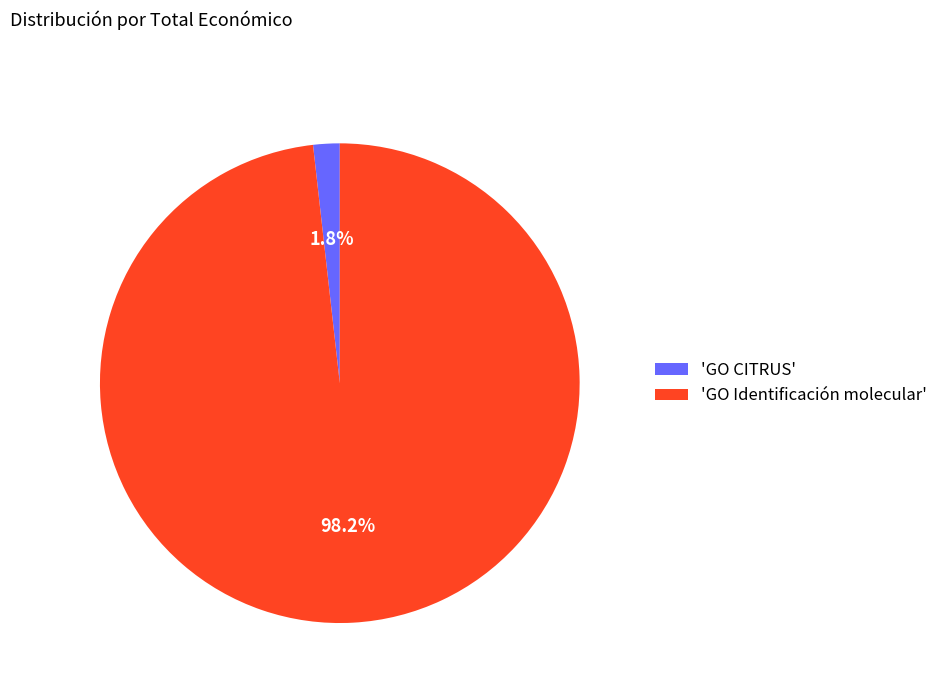

Between 'GO CITRUS' and 'GO Identificación molecular', which is larger?

'GO Identificación molecular'